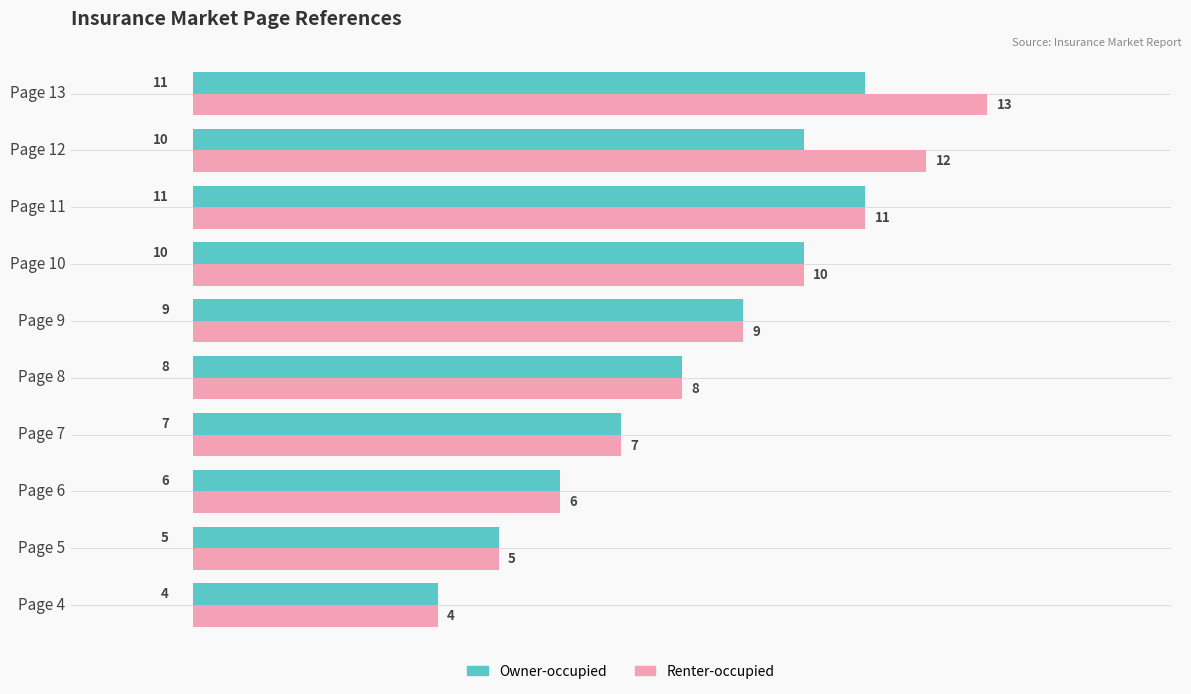

True or false: Owner-occupied has a value of 10 at Page 10.

True